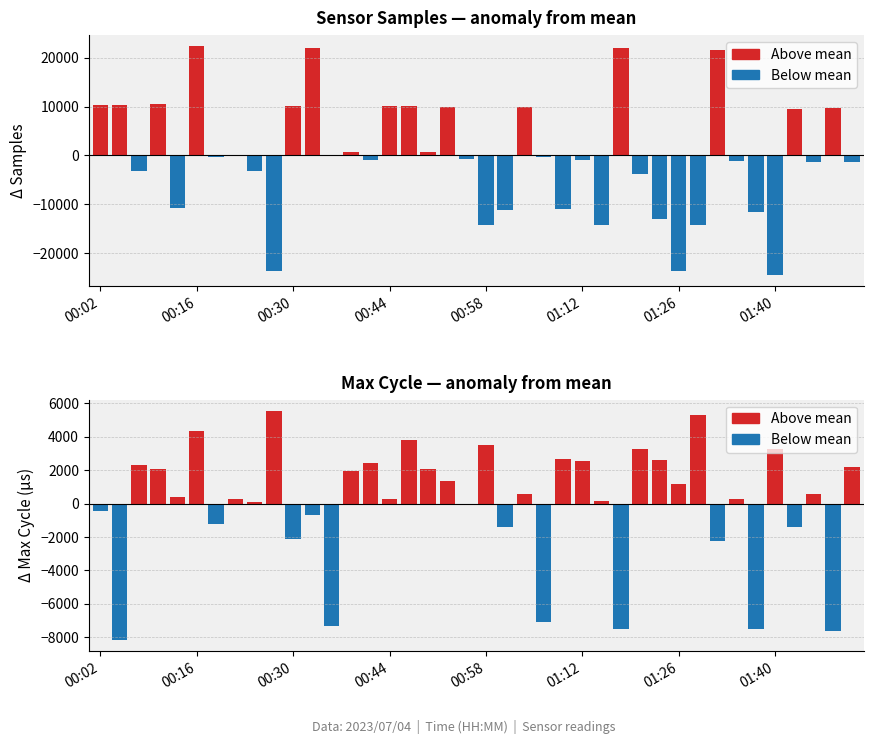

Rank the series by their maximum value, from highest to lowest.

Above mean, Below mean